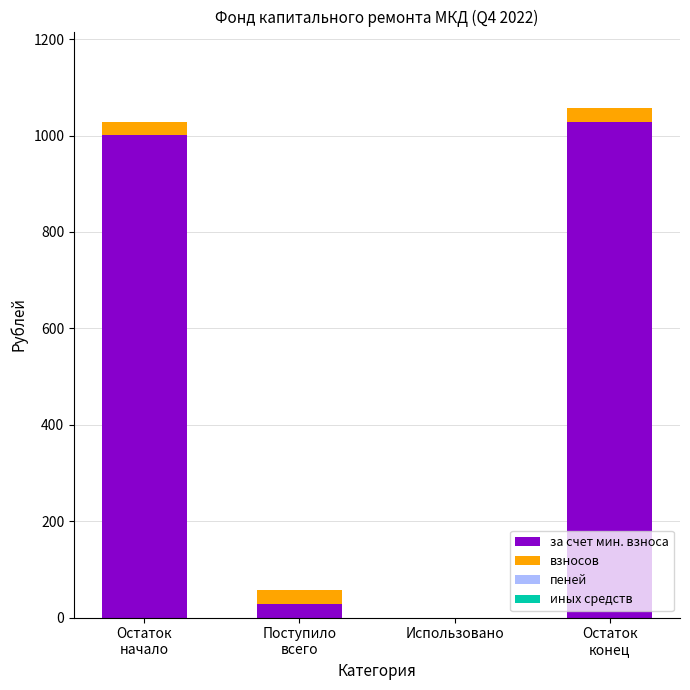

True or false: за счет мин. взноса has a value of 519.6 at Использовано.

False